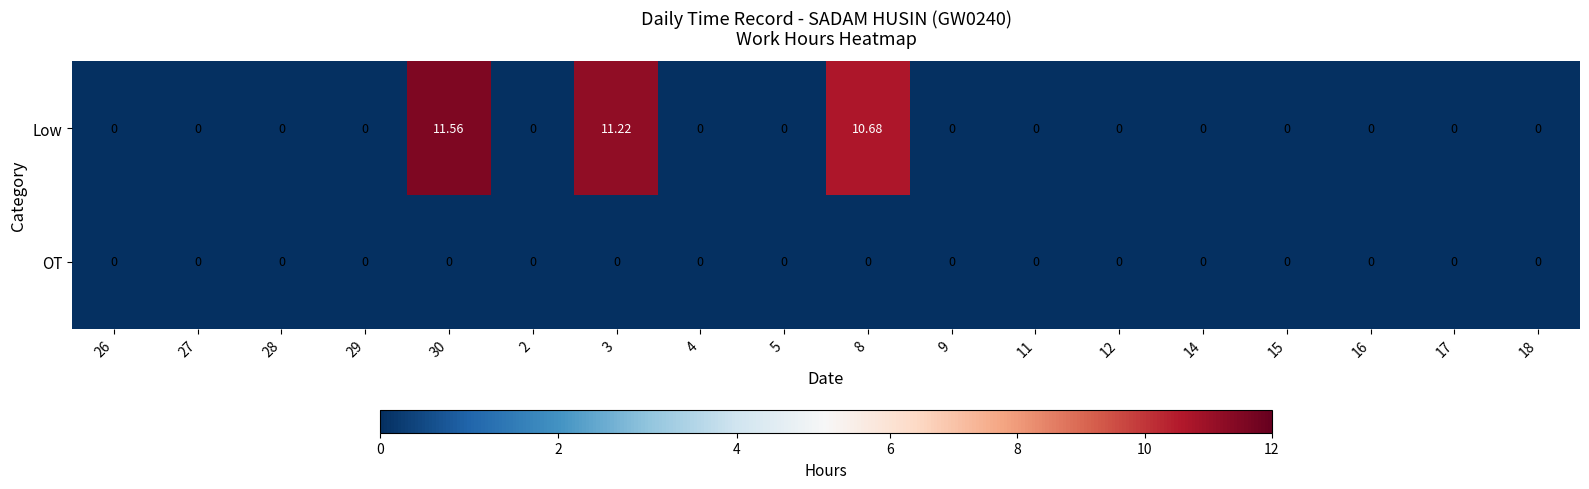

Which series changed the most between 2 and 3?

Low